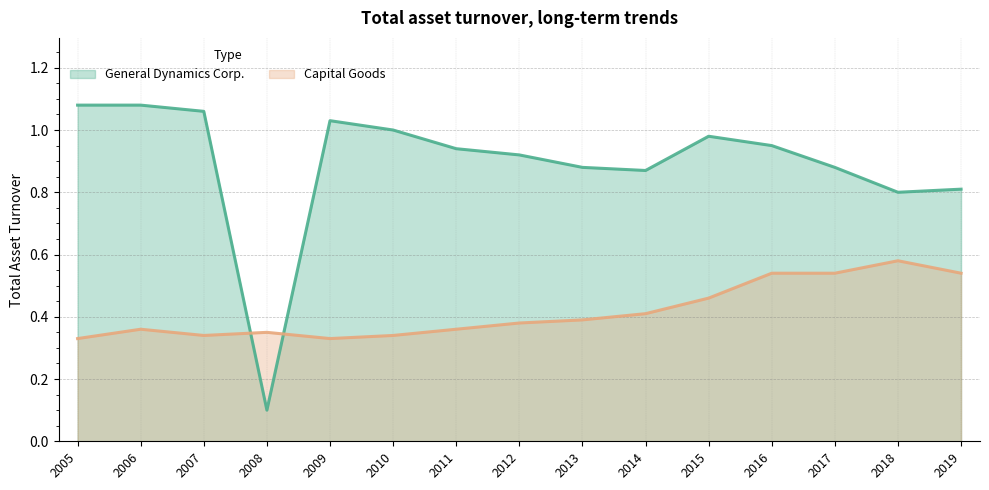

What is the sum of the Capital Goods values at 2013 and 2016?

0.9